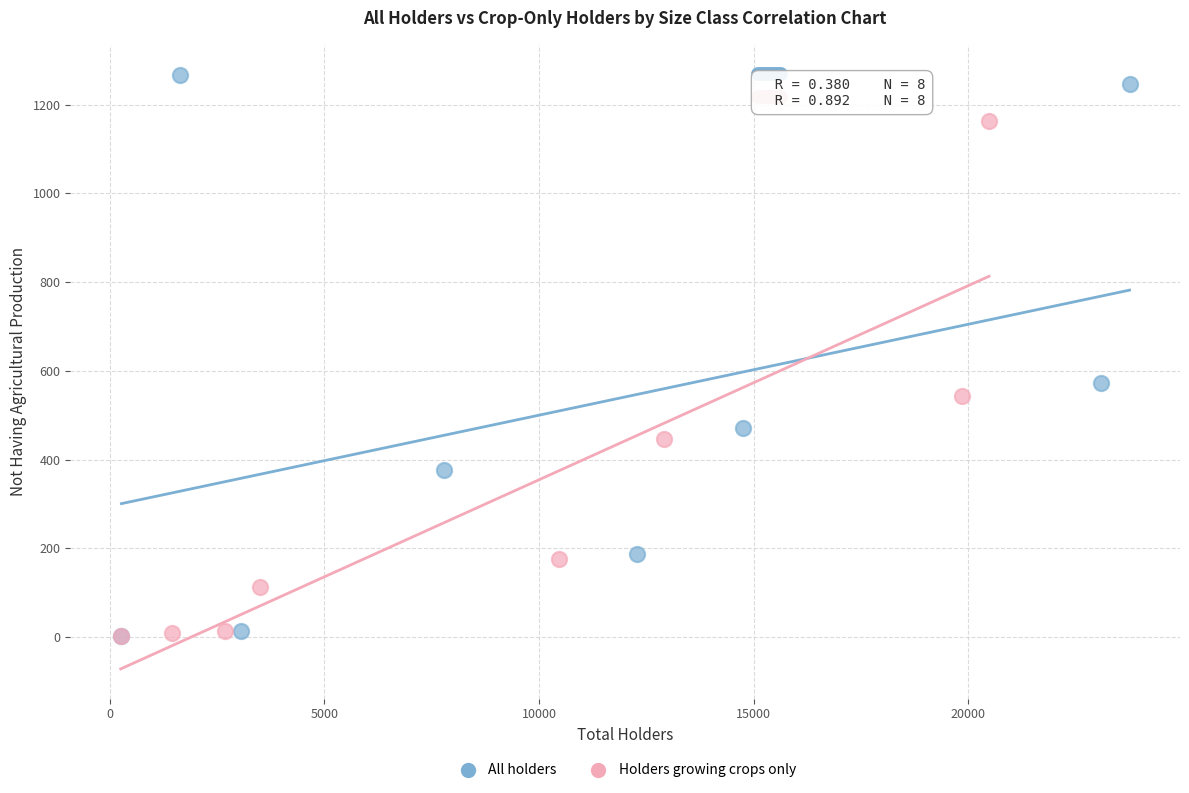

Which series has the largest Y range (max minus min)?

All holders